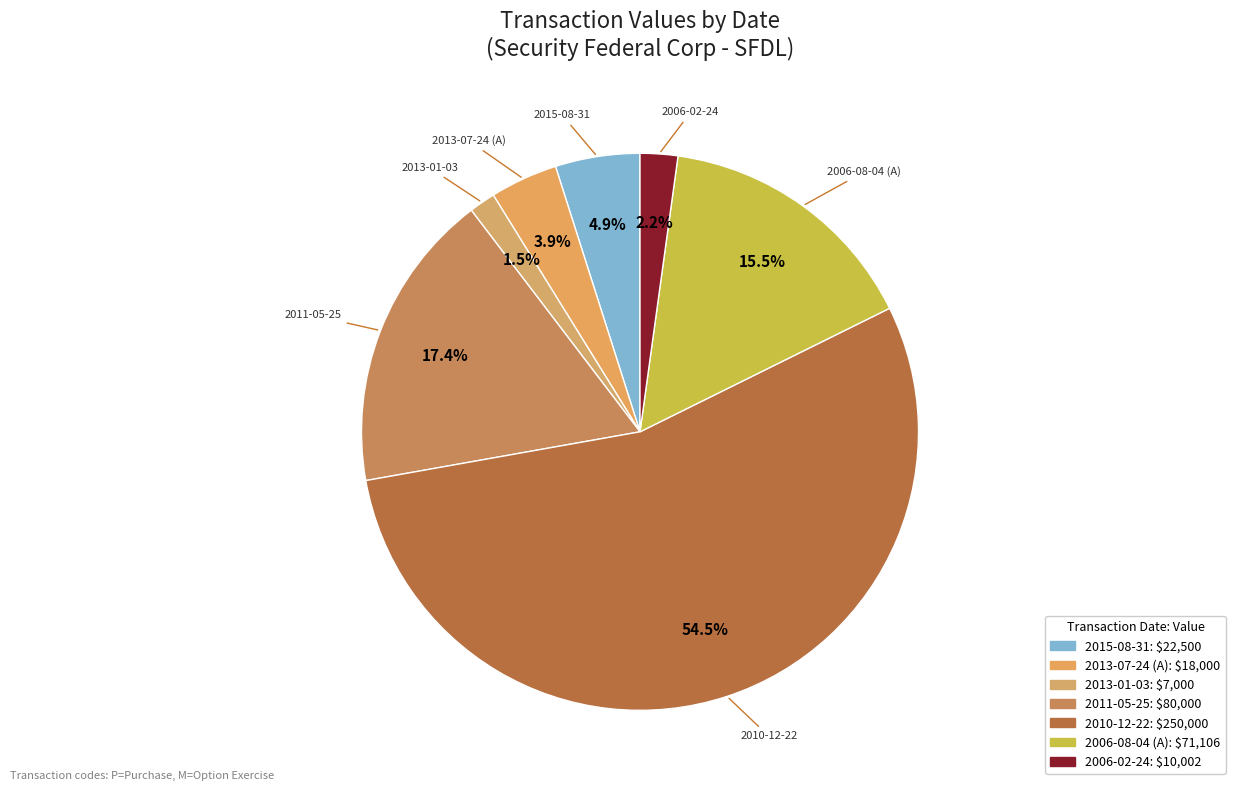

What percentage is NOT represented by 2013-01-03?

98.5%